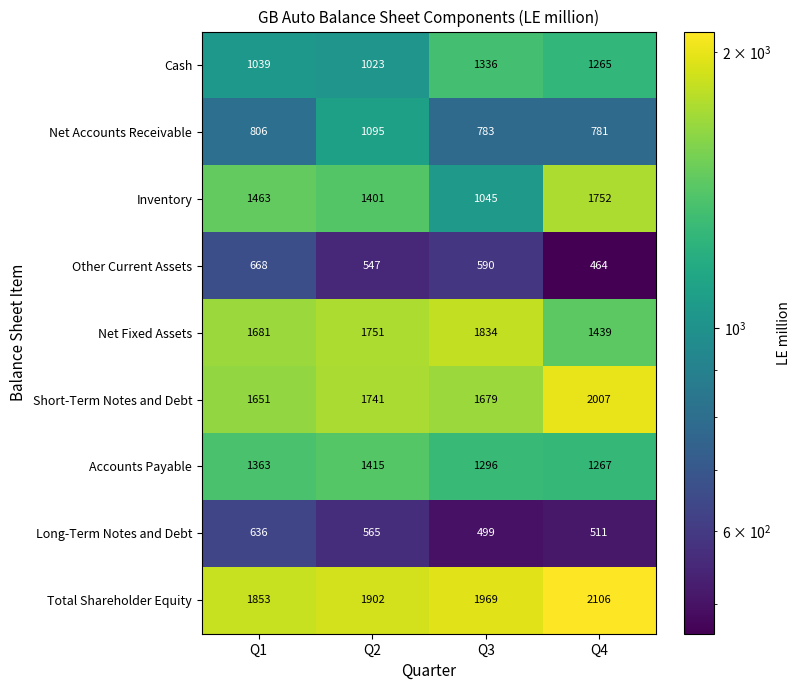

Which series has the largest total across all categories?

Total Shareholder Equity